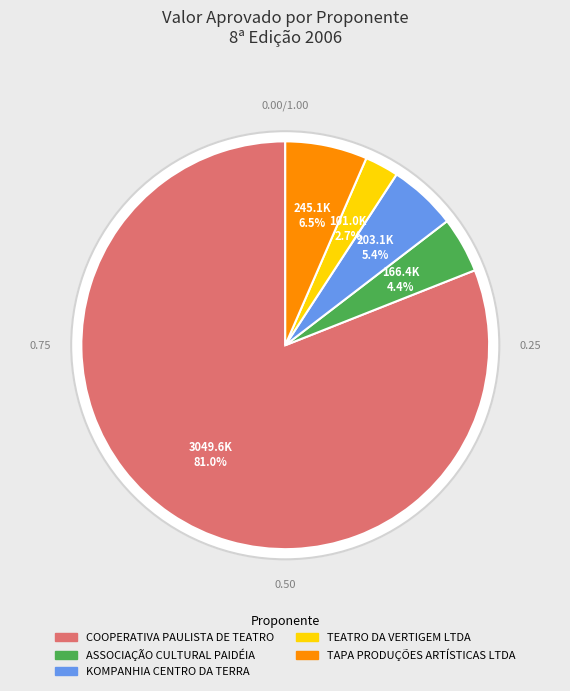

Combined, what portion of the pie is KOMPANHIA CENTRO DA TERRA and TEATRO DA VERTIGEM LTDA?

8.1%